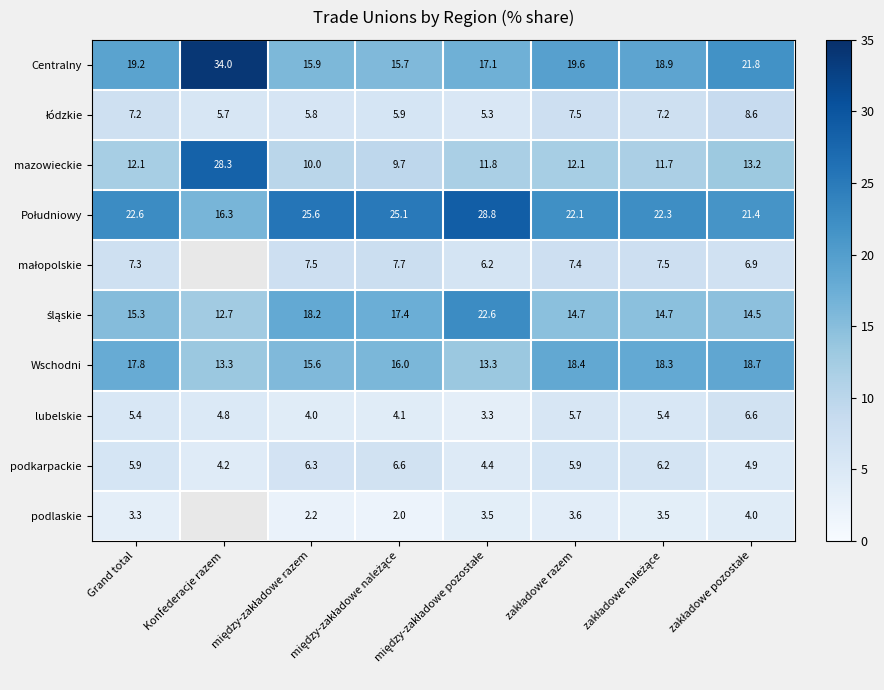

What is the sum of all podkarpackie values?

44.4